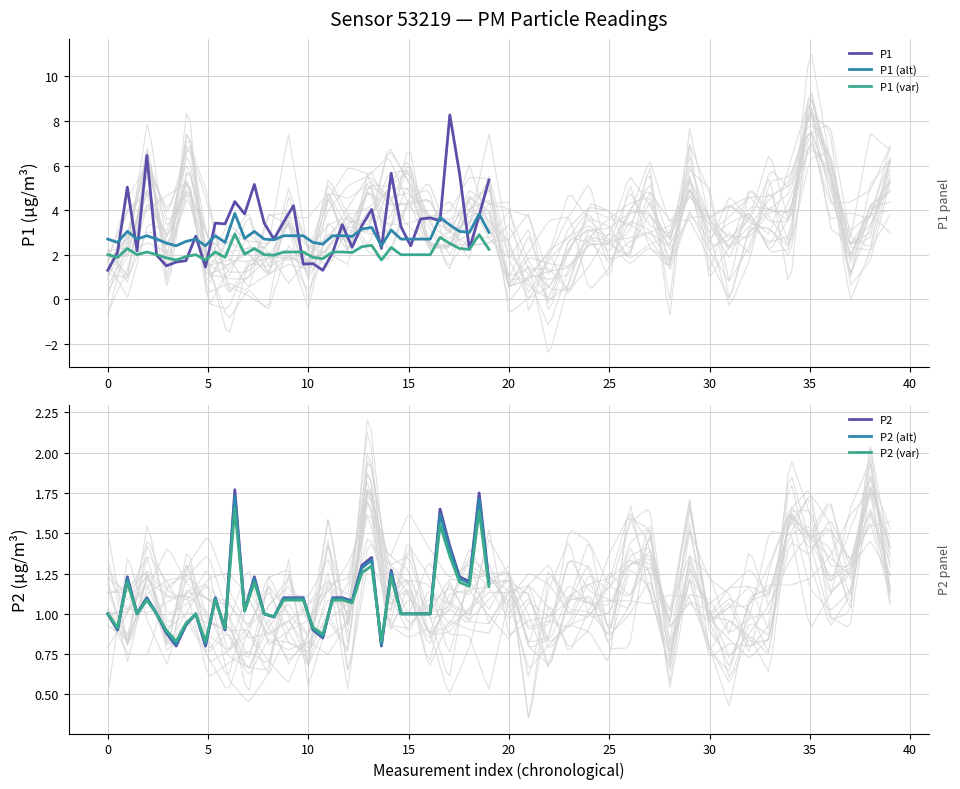

What is the lowest value of the P2 series?

0.8